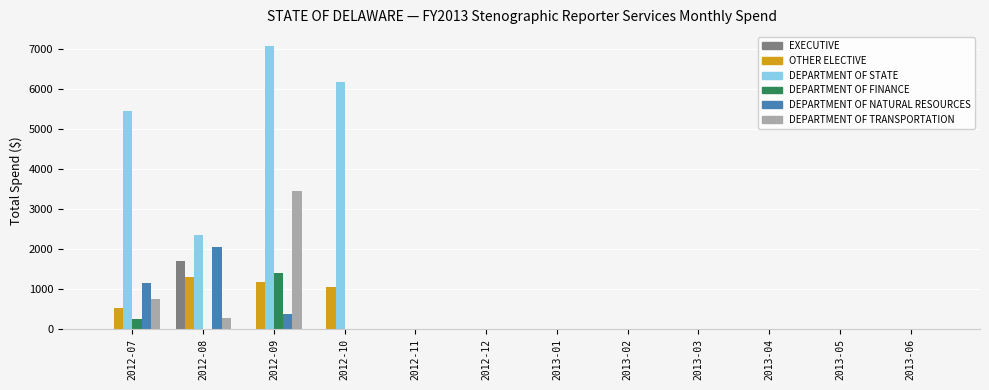

At which label is DEPARTMENT OF TRANSPORTATION closest to 1725?

2012-07